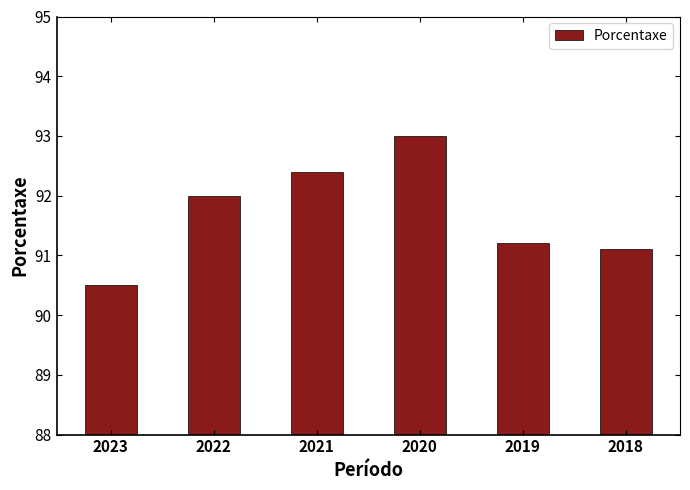

The chart shows a value of 47.0 at 2020. True or false?

False